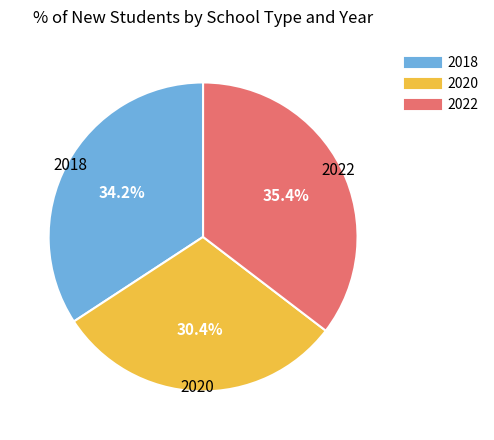

To the nearest percent, what is the difference between the largest and smallest slice percentages?

5%